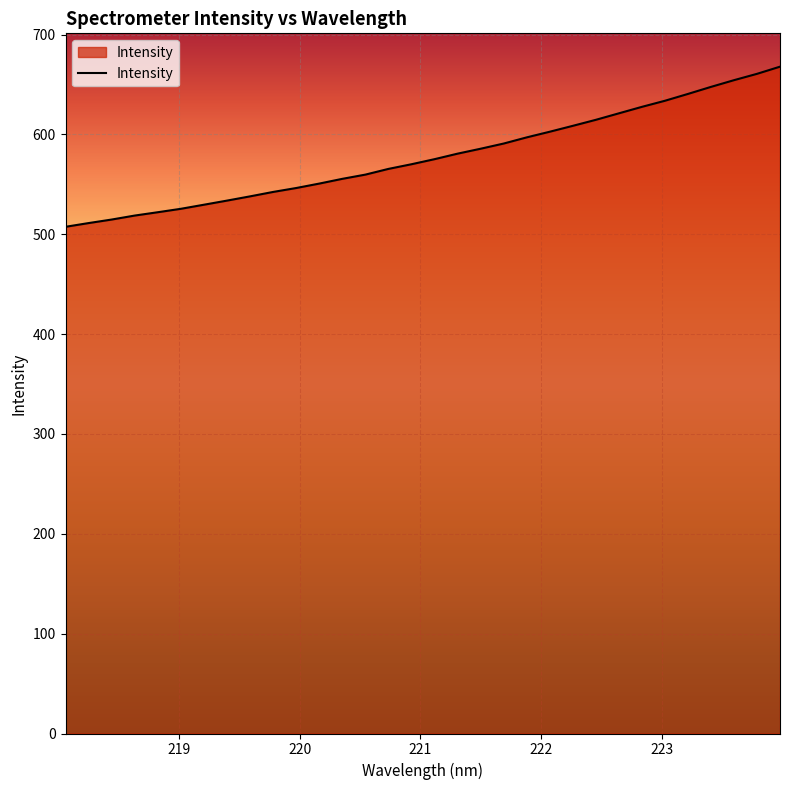

What is the smallest value displayed?

507.5